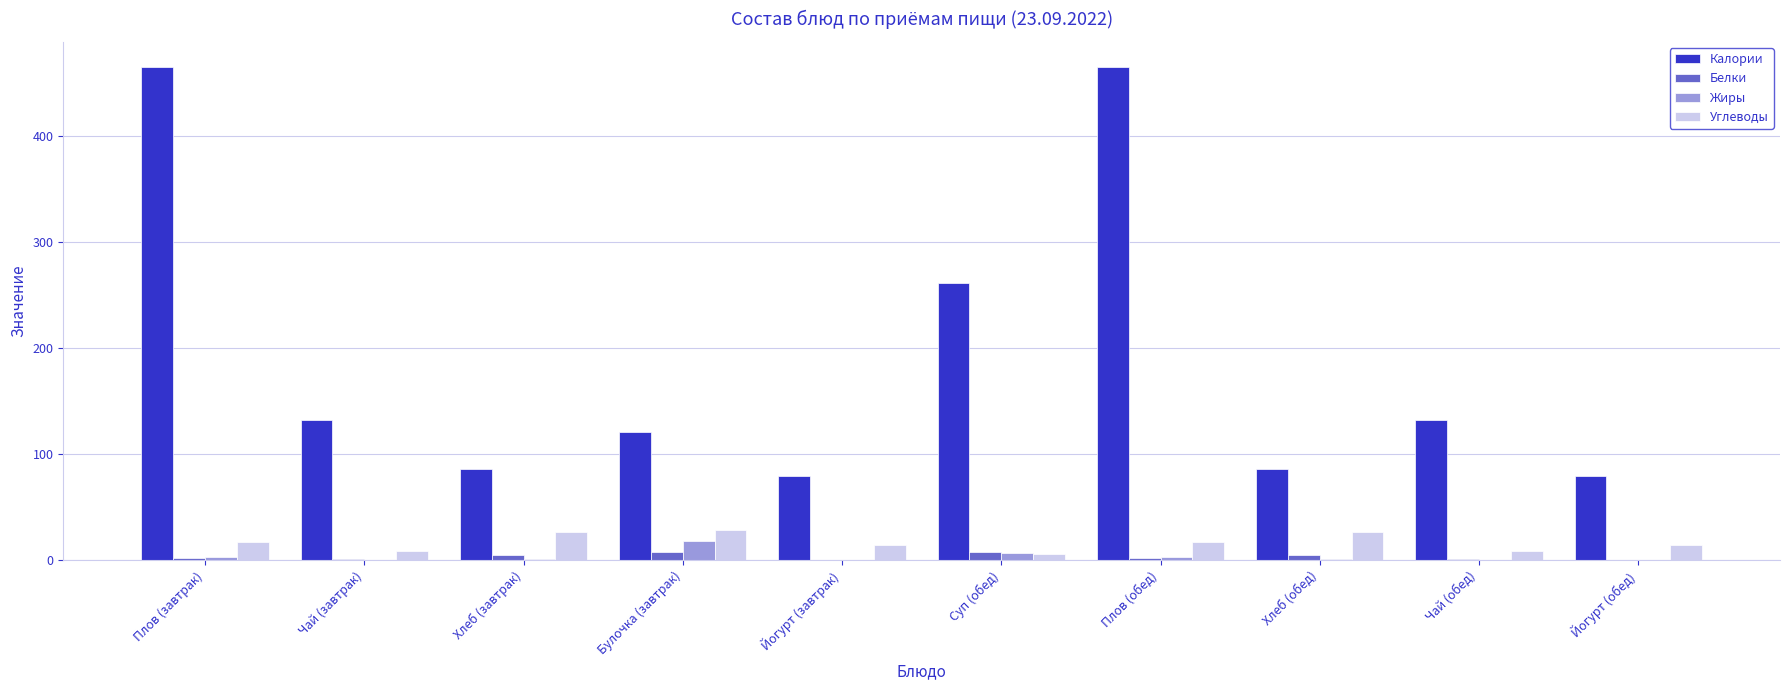

True or false: Калории has a value of 121.0 at Булочка (завтрак).

True